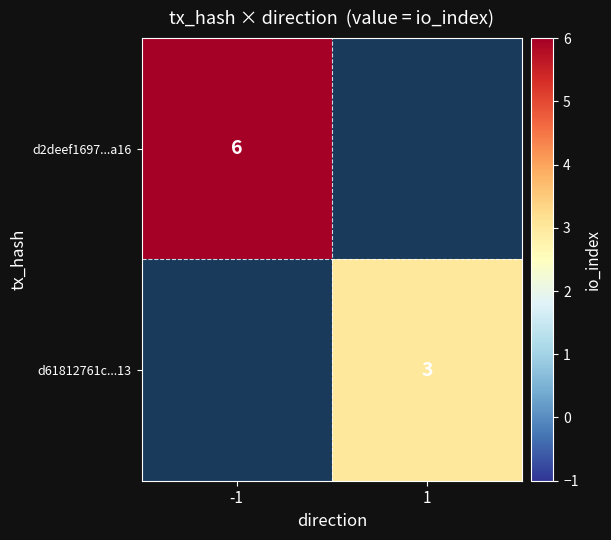

Which category has the lowest value across all series?

1